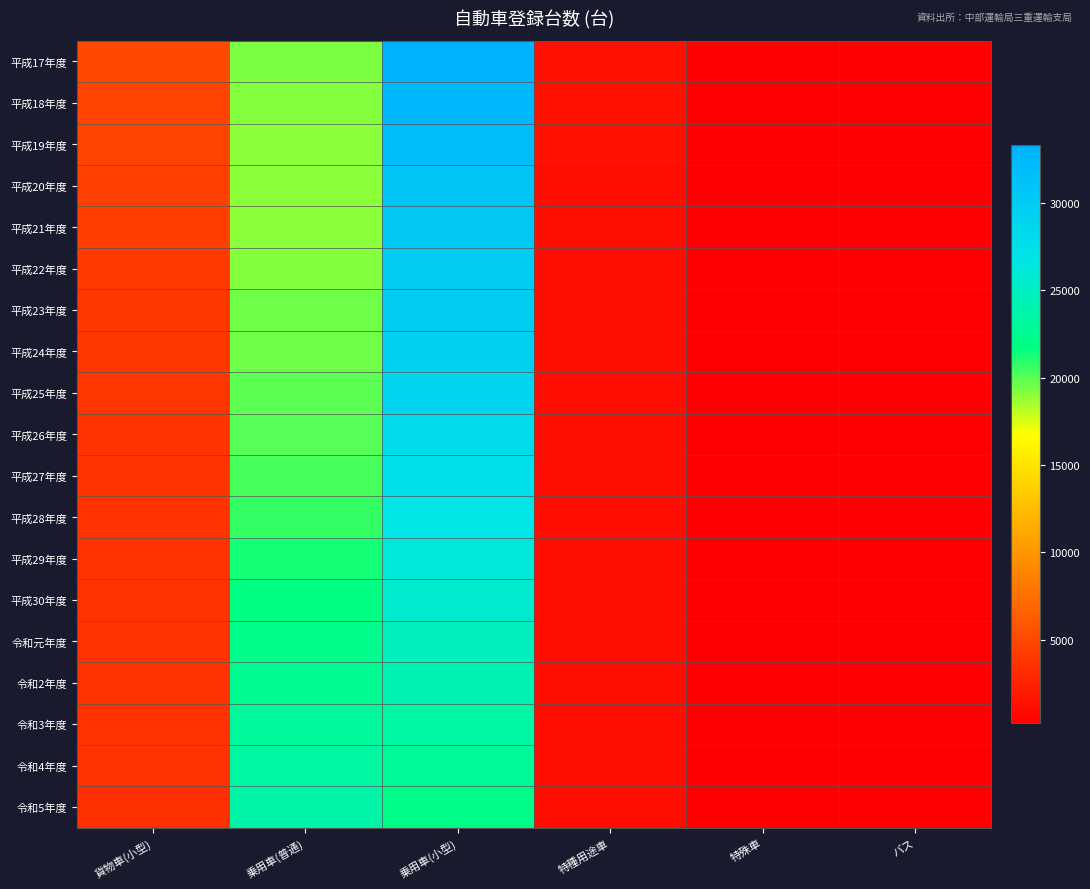

Reading left to right, transcribe all the data shown in this chart.

平成17年度: 貨物車(小型)=5059	乗用車(普通)=19315	乗用車(小型)=33279	特種用途車=1358	特殊車=277	バス=288
平成18年度: 貨物車(小型)=4855	乗用車(普通)=19199	乗用車(小型)=32515	特種用途車=1326	特殊車=270	バス=276
平成19年度: 貨物車(小型)=4673	乗用車(普通)=19078	乗用車(小型)=31748	特種用途車=1297	特殊車=268	バス=273
平成20年度: 貨物車(小型)=4421	乗用車(普通)=18954	乗用車(小型)=31037	特種用途車=1237	特殊車=268	バス=261
平成21年度: 貨物車(小型)=4248	乗用車(普通)=18987	乗用車(小型)=30561	特種用途車=1203	特殊車=262	バス=259
平成22年度: 貨物車(小型)=4072	乗用車(普通)=19165	乗用車(小型)=30028	特種用途車=1190	特殊車=262	バス=261
平成23年度: 貨物車(小型)=3911	乗用車(普通)=19546	乗用車(小型)=29709	特種用途車=1190	特殊車=254	バス=260
平成24年度: 貨物車(小型)=3829	乗用車(普通)=19536	乗用車(小型)=29264	特種用途車=1161	特殊車=253	バス=261
平成25年度: 貨物車(小型)=3751	乗用車(普通)=19908	乗用車(小型)=28669	特種用途車=1184	特殊車=254	バス=270
平成26年度: 貨物車(小型)=3686	乗用車(普通)=20086	乗用車(小型)=27933	特種用途車=1186	特殊車=253	バス=256
平成27年度: 貨物車(小型)=3629	乗用車(普通)=20322	乗用車(小型)=27288	特種用途車=1157	特殊車=254	バス=261
平成28年度: 貨物車(小型)=3609	乗用車(普通)=20717	乗用車(小型)=26678	特種用途車=1153	特殊車=254	バス=260
平成29年度: 貨物車(小型)=3574	乗用車(普通)=21367	乗用車(小型)=26021	特種用途車=1157	特殊車=260	バス=266
平成30年度: 貨物車(小型)=3561	乗用車(普通)=21889	乗用車(小型)=25489	特種用途車=1158	特殊車=257	バス=257
令和元年度: 貨物車(小型)=3531	乗用車(普通)=22284	乗用車(小型)=24727	特種用途車=1149	特殊車=253	バス=254
令和2年度: 貨物車(小型)=3517	乗用車(普通)=22691	乗用車(小型)=24058	特種用途車=1162	特殊車=249	バス=251
令和3年度: 貨物車(小型)=3487	乗用車(普通)=22957	乗用車(小型)=23506	特種用途車=1159	特殊車=239	バス=250
令和4年度: 貨物車(小型)=3475	乗用車(普通)=23275	乗用車(小型)=22867	特種用途車=1145	特殊車=236	バス=235
令和5年度: 貨物車(小型)=3445	乗用車(普通)=23621	乗用車(小型)=22064	特種用途車=1167	特殊車=233	バス=239